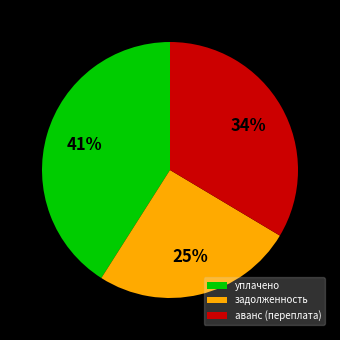

Approximately how many times larger is the value at аванс (переплата) compared to уплачено?

0.8